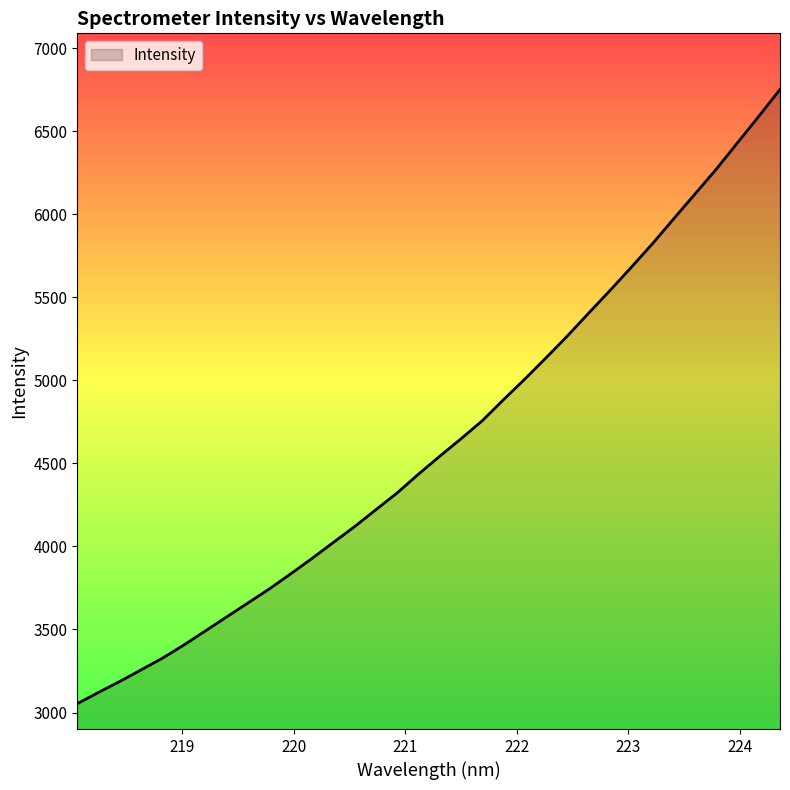

What is the greatest value displayed?

6753.0